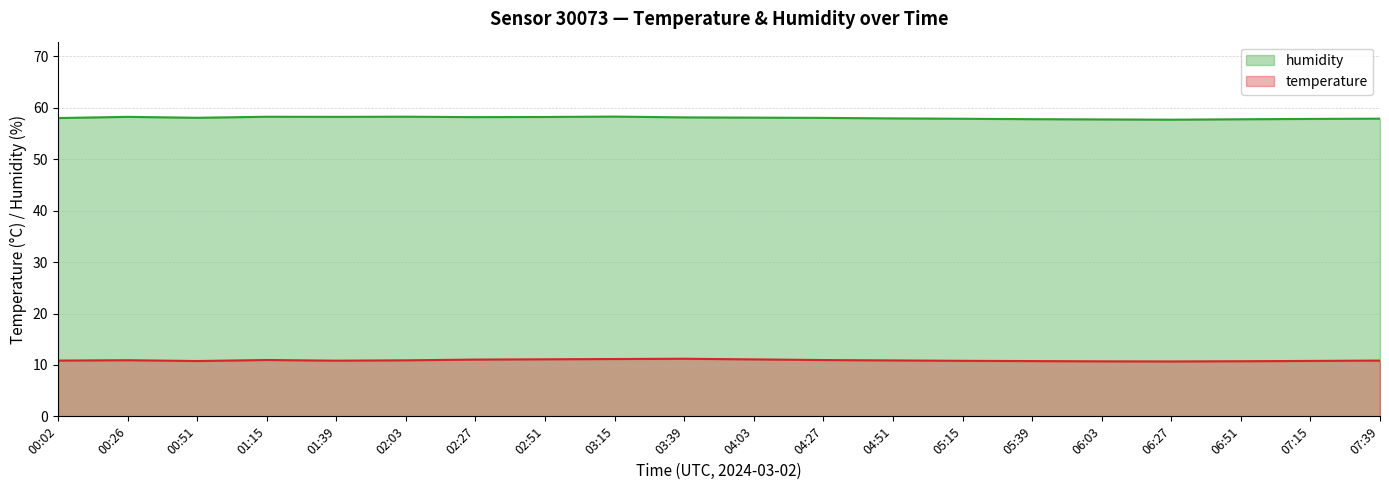

True or false: temperature and humidity intersect in this chart.

False